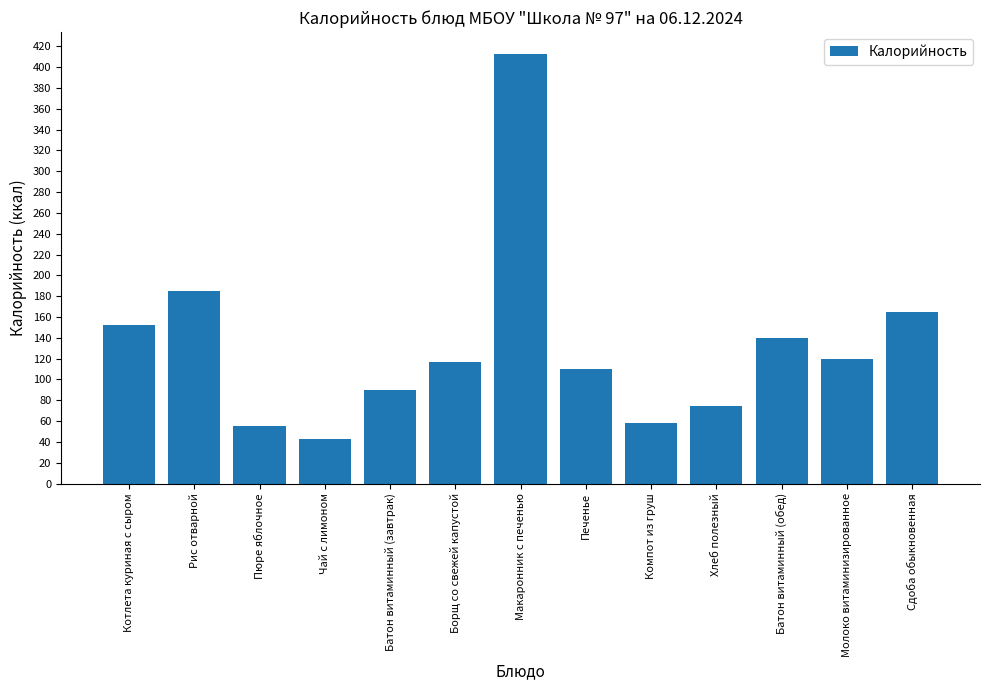

Are the bars horizontal?

No